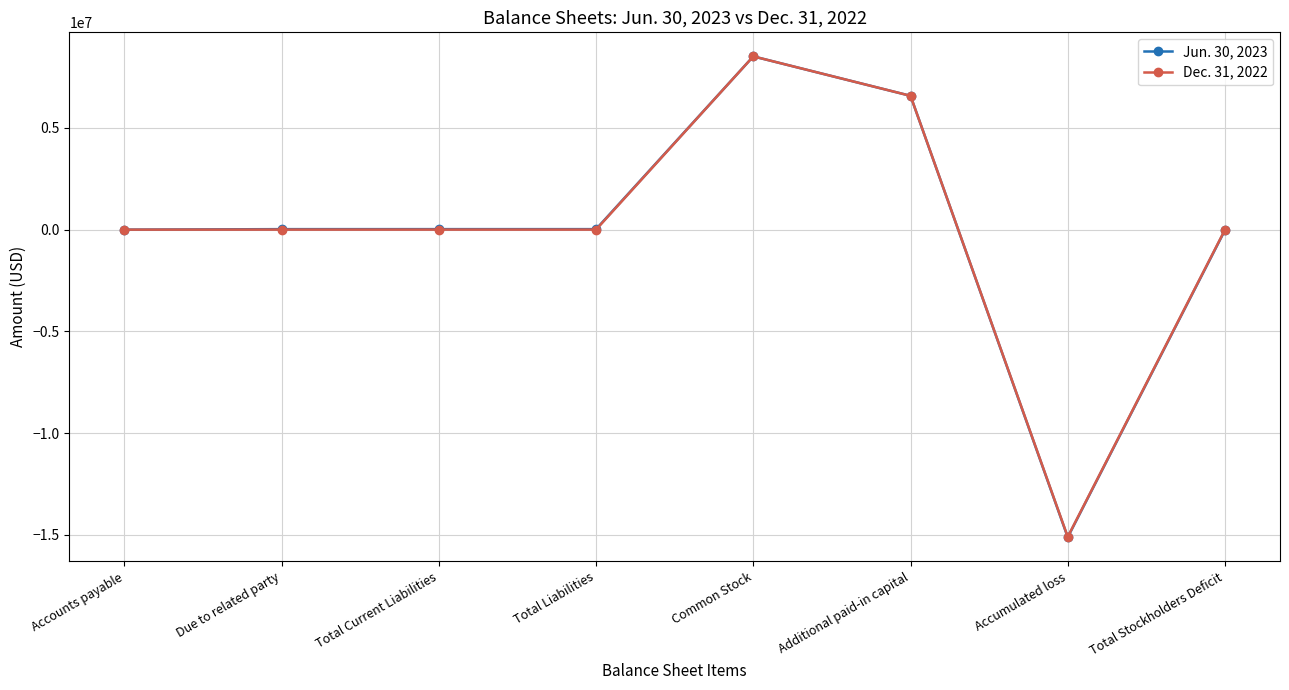

Rank the series by their average value, from highest to lowest.

Jun. 30, 2023, Dec. 31, 2022